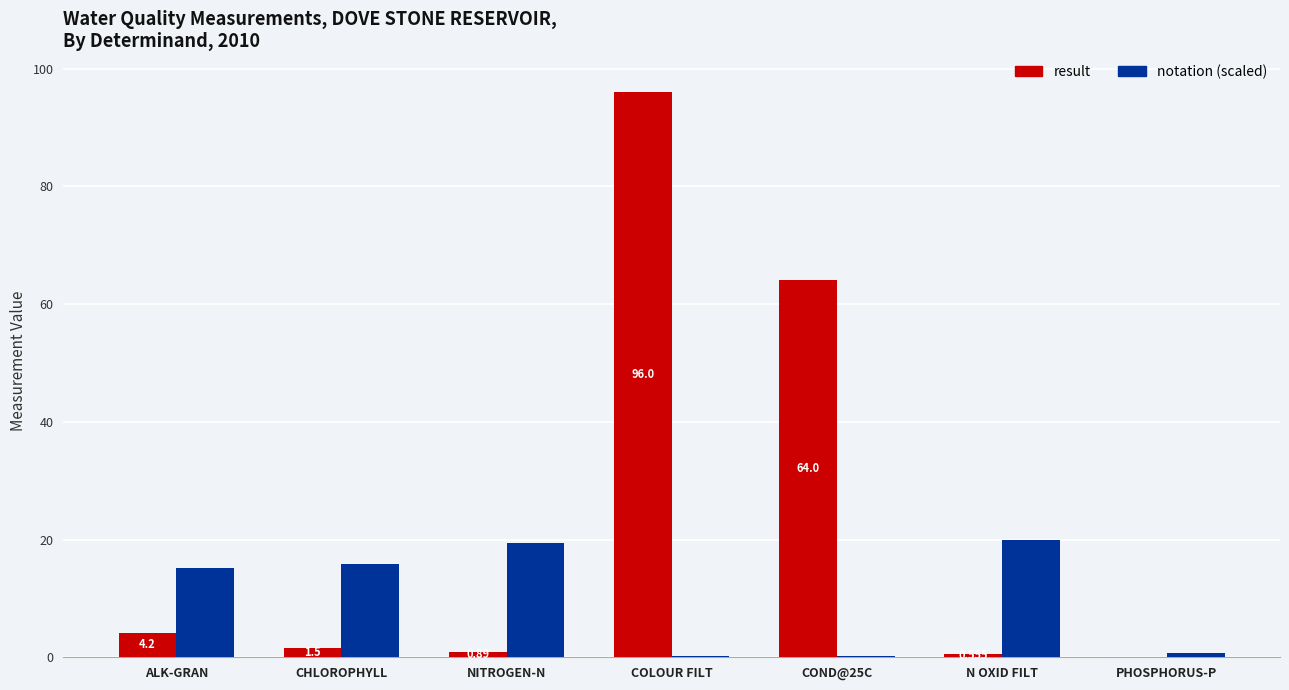

Between N OXID FILT and PHOSPHORUS-P, which series saw the biggest shift?

notation (scaled)